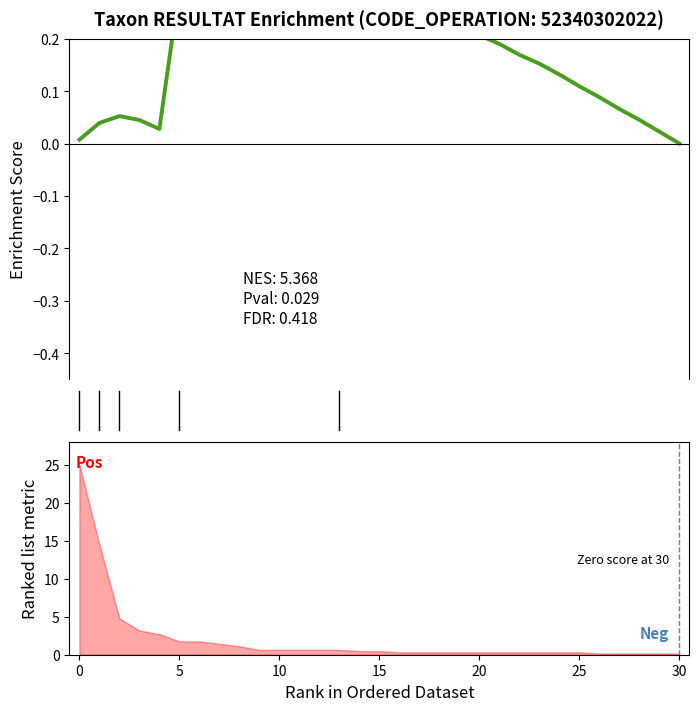

True or false: there are more than 1 points higher than both neighbors.

True